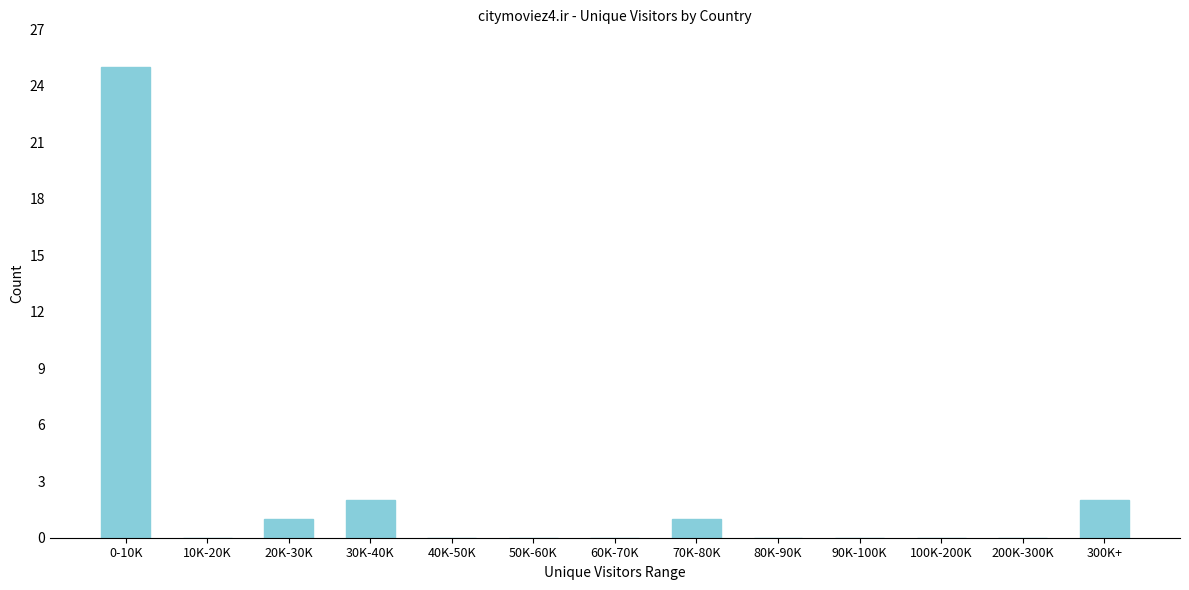

Reading left to right, list all the values displayed in this chart.

0-10K=25	10K-20K=0	20K-30K=1	30K-40K=2	40K-50K=0	50K-60K=0	60K-70K=0	70K-80K=1	80K-90K=0	90K-100K=0	100K-200K=0	200K-300K=0	300K+=2